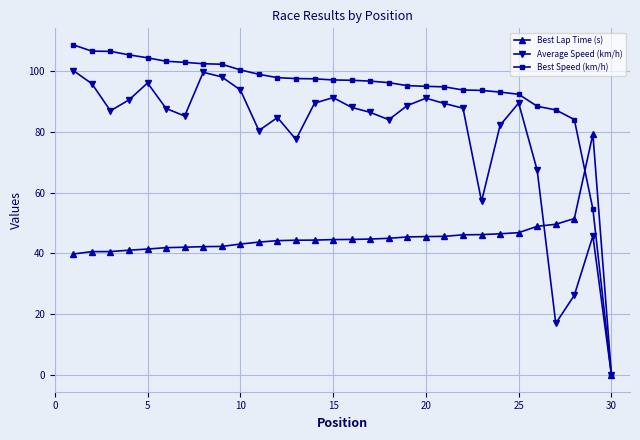

How many lines are shown in the chart?

3